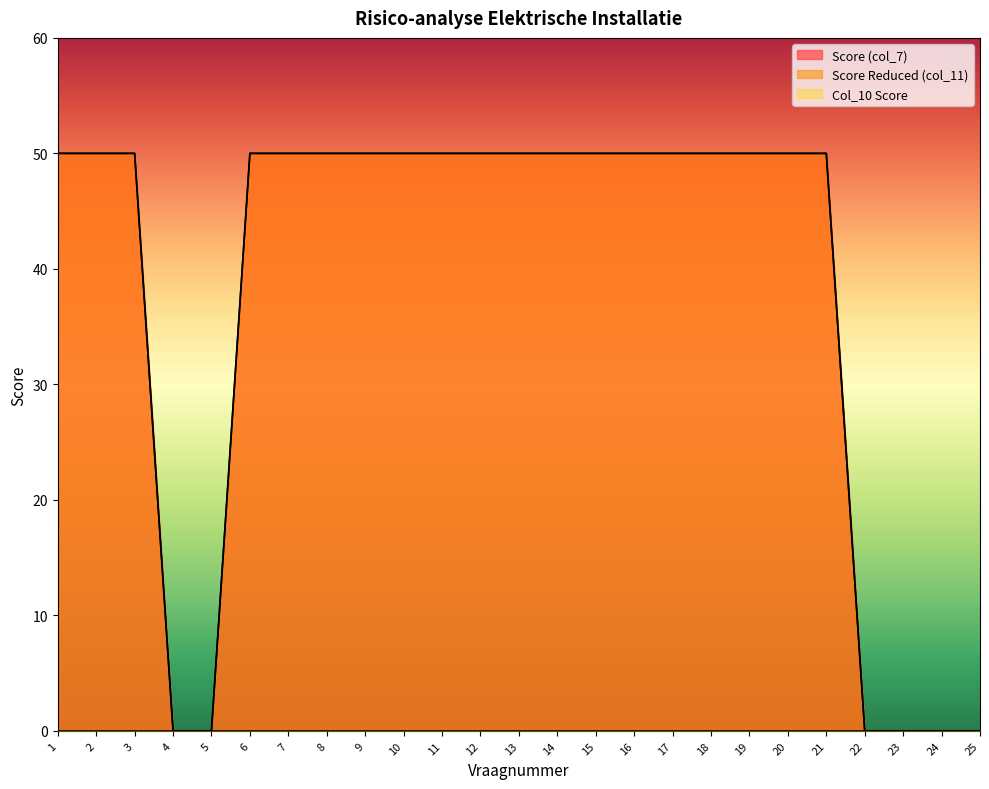

The value of Score (col_7) at 10 is 50. True or false?

True